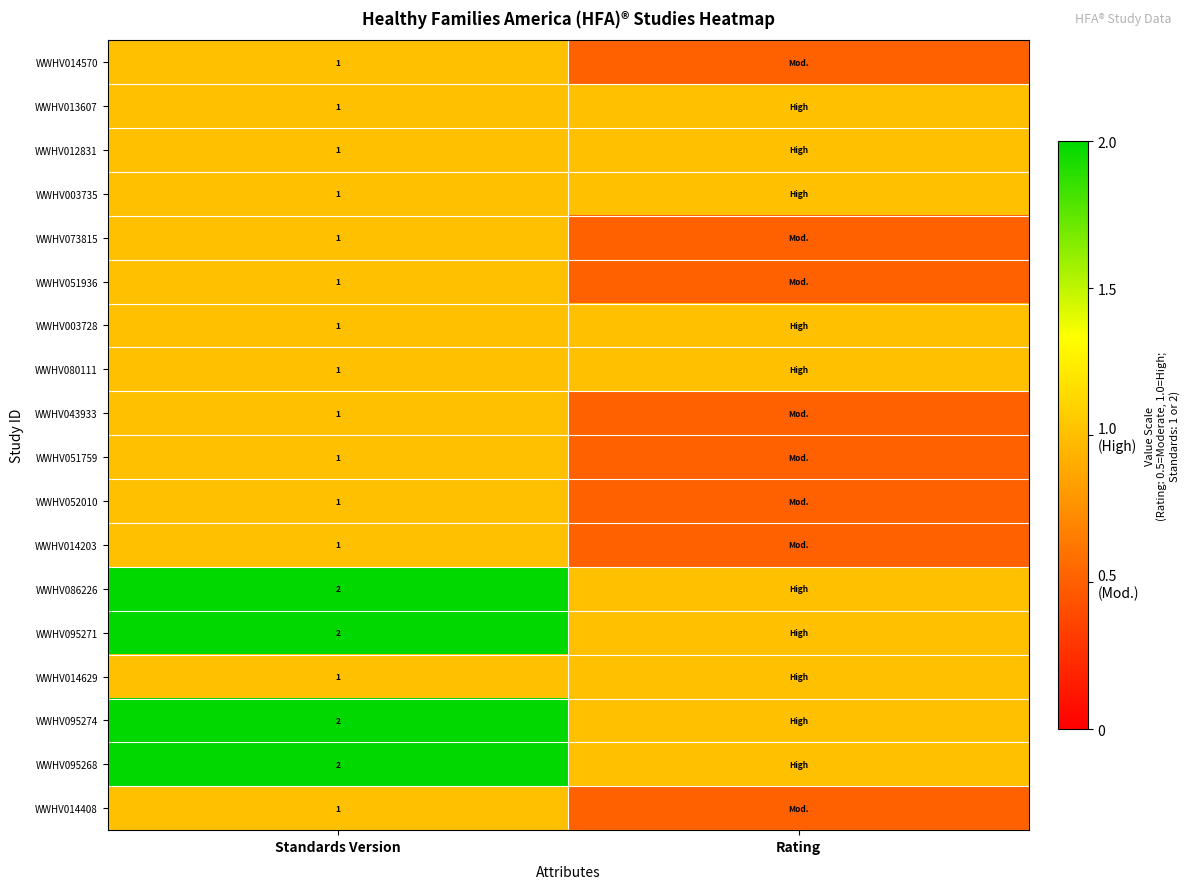

The value of WWHV003728 at Standards Version is 1.0. True or false?

True